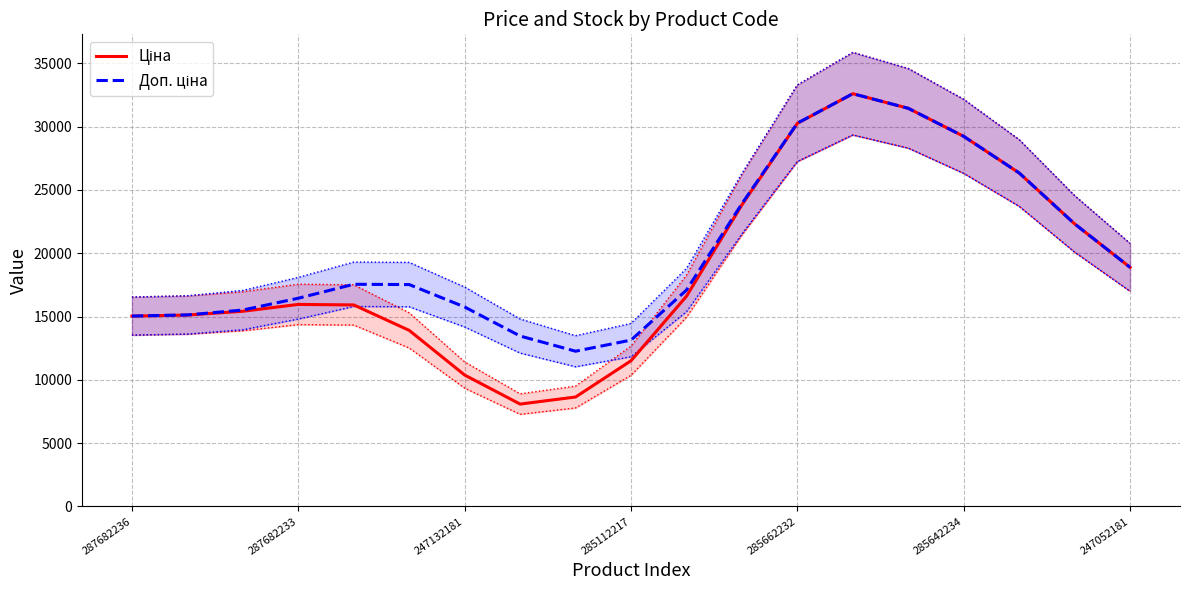

What is the difference between the maximum and minimum values in the Ціна series?

24504.5